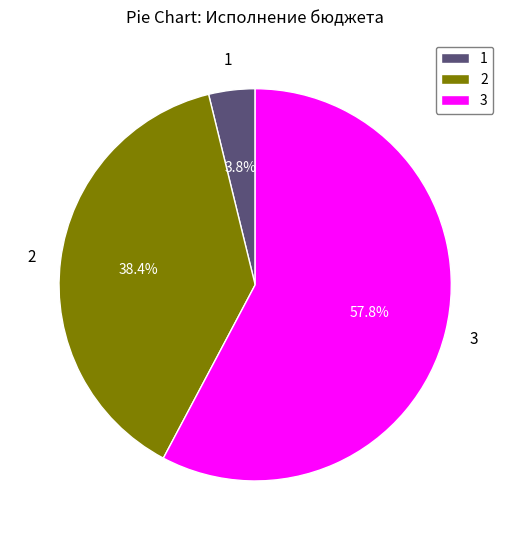

Which slice is the largest?

3